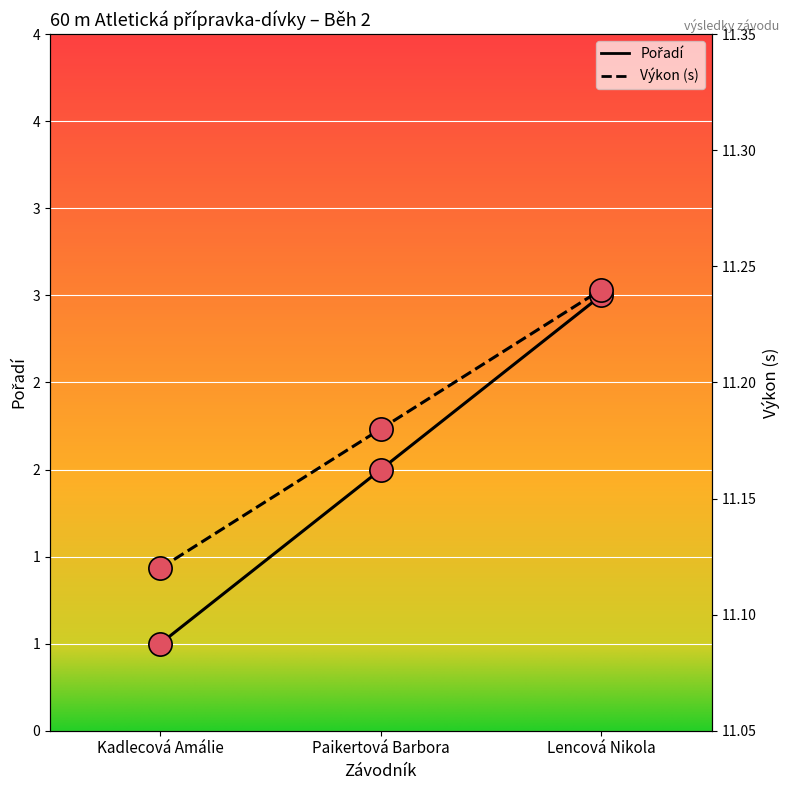

Is the value of Pořadí at Kadlecová Amálie greater than the value of Výkon at Paikertová Barbora?

No